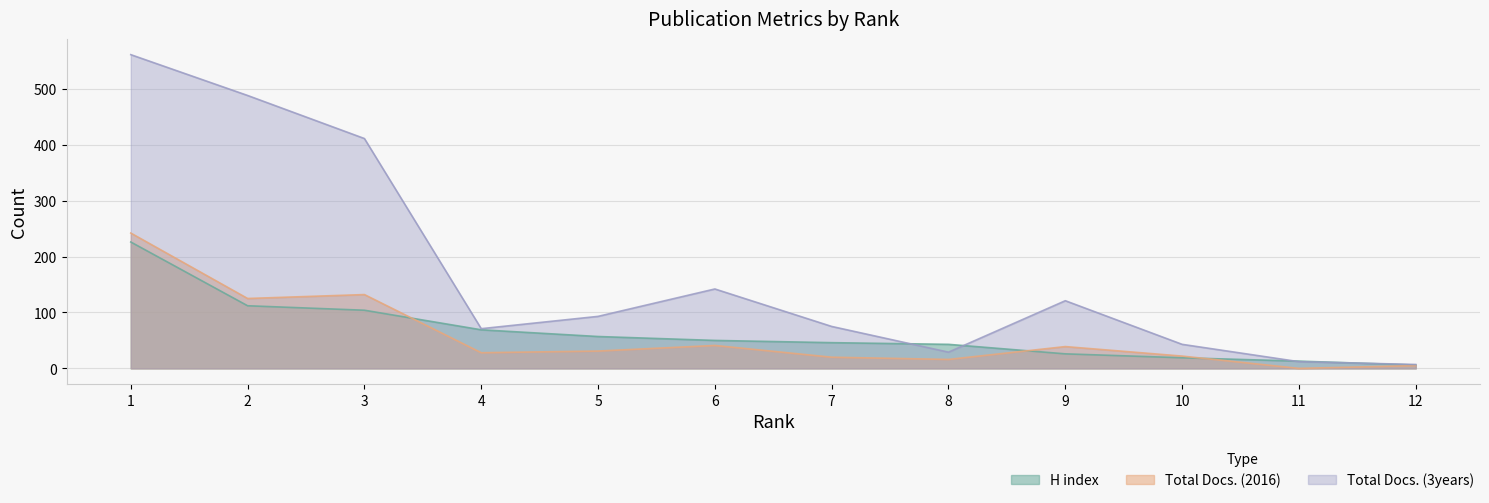

Where do Total Docs. (2016) and H index first cross each other?

3 and 4